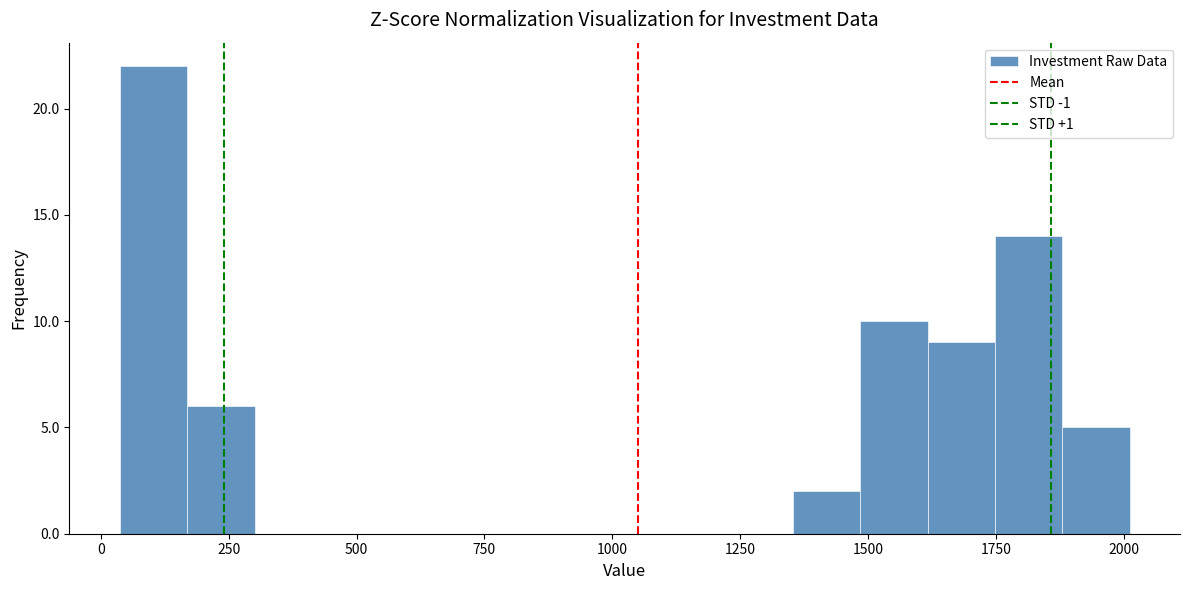

Around what value on the x-axis is the tallest bar? Give the approximate position of its centre, as read against the axis.

100